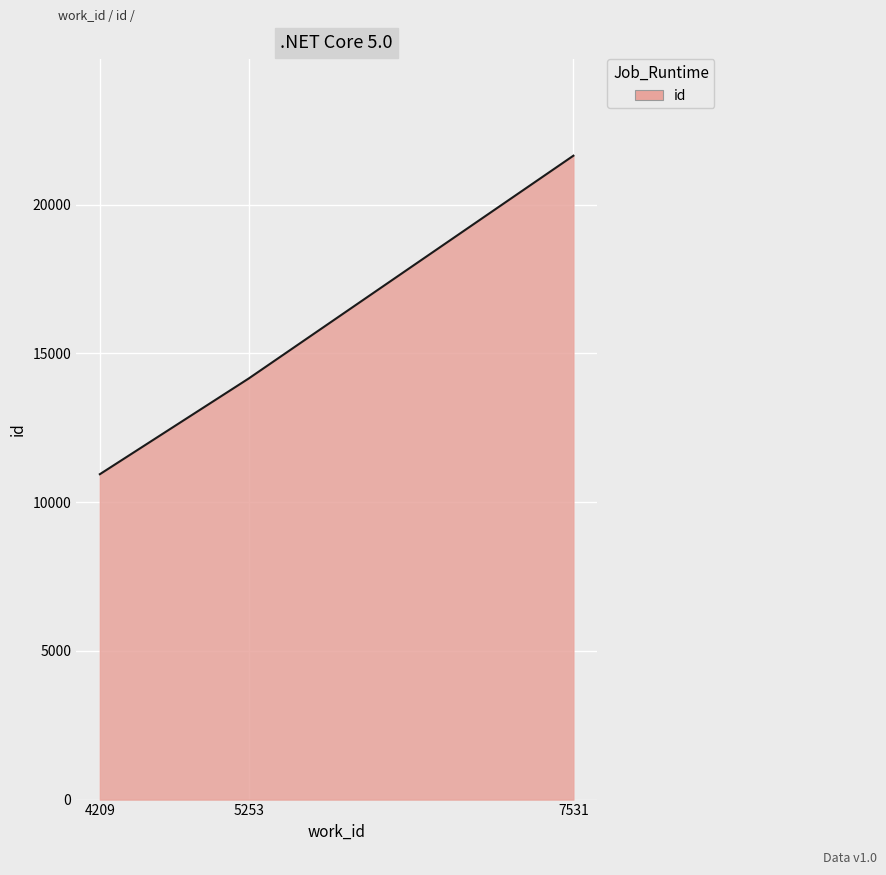

Reading left to right, transcribe all the data shown in this chart.

10936	14152	21641